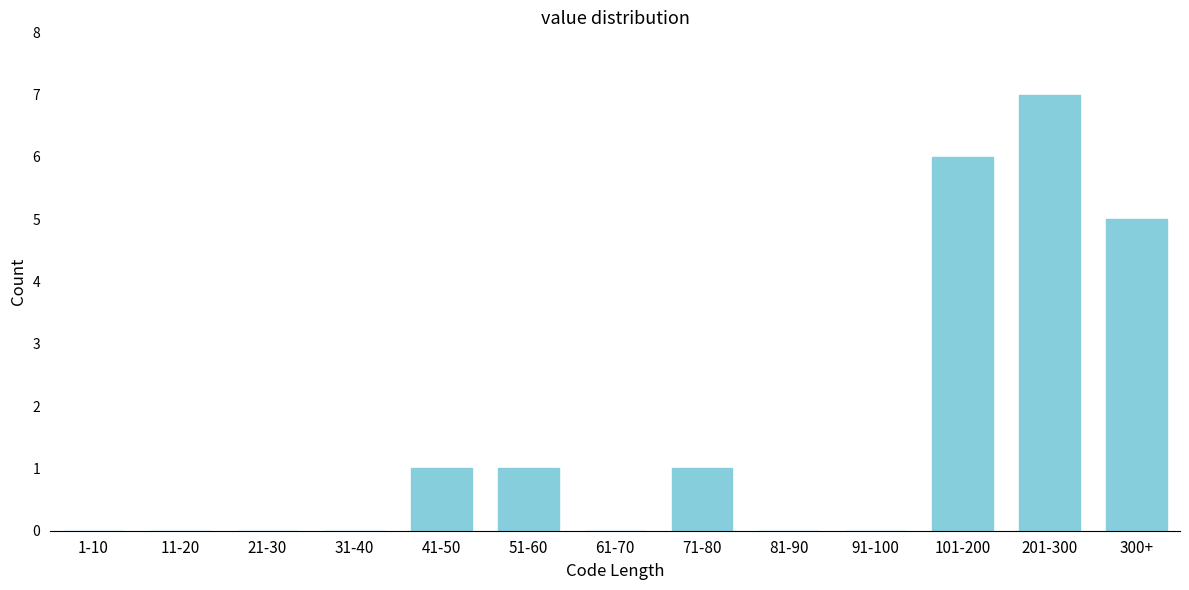

Reading left to right, transcribe all the data shown in this chart.

1-10=0	11-20=0	21-30=0	31-40=0	41-50=1	51-60=1	61-70=0	71-80=1	81-90=0	91-100=0	101-200=6	201-300=7	300+=5